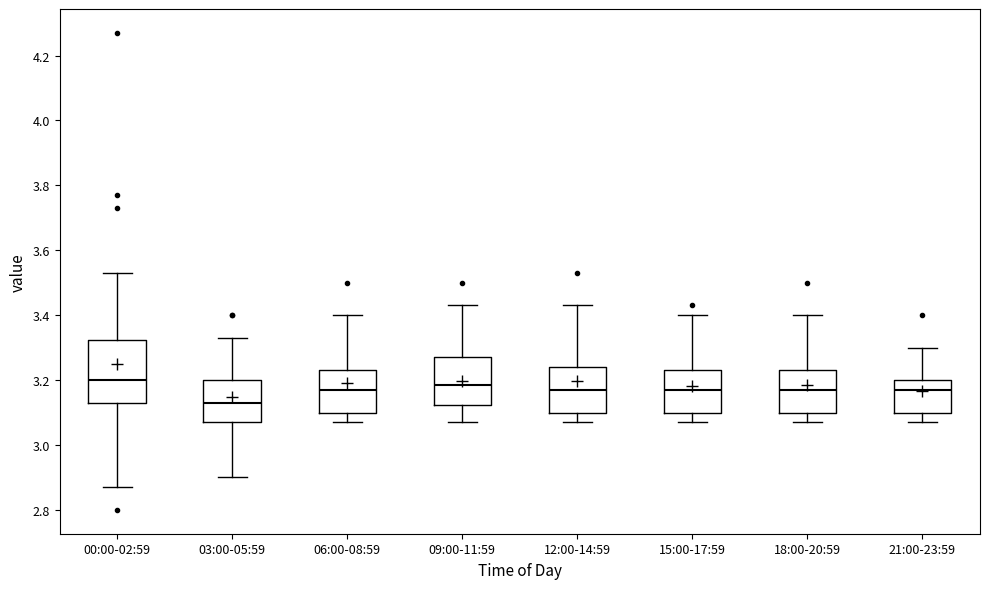

Reading left to right, read every box against the y-axis: the position of its median line, the range the box covers, and the ends of its whiskers. The values are not printed on the chart, so give them approximately, as read against the axis.

00:00-02:59: median 3.20, box 3.14 to 3.32, whiskers 2.88 to 3.54
03:00-05:59: median 3.14, box 3.08 to 3.20, whiskers 2.90 to 3.34
06:00-08:59: median 3.18, box 3.10 to 3.24, whiskers 3.08 to 3.40
09:00-11:59: median 3.18, box 3.12 to 3.28, whiskers 3.08 to 3.44
12:00-14:59: median 3.18, box 3.10 to 3.24, whiskers 3.08 to 3.44
15:00-17:59: median 3.18, box 3.10 to 3.24, whiskers 3.08 to 3.40
18:00-20:59: median 3.18, box 3.10 to 3.24, whiskers 3.08 to 3.40
21:00-23:59: median 3.18, box 3.10 to 3.20, whiskers 3.08 to 3.30